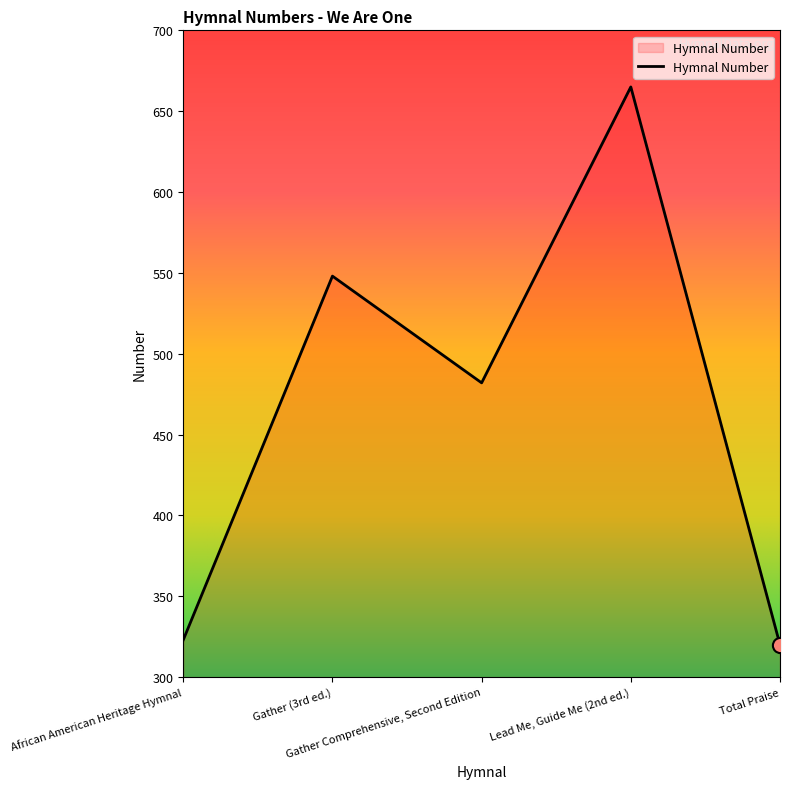

Approximately how many times larger is the value at Gather (3rd ed.) compared to African American Heritage Hymnal?

1.7